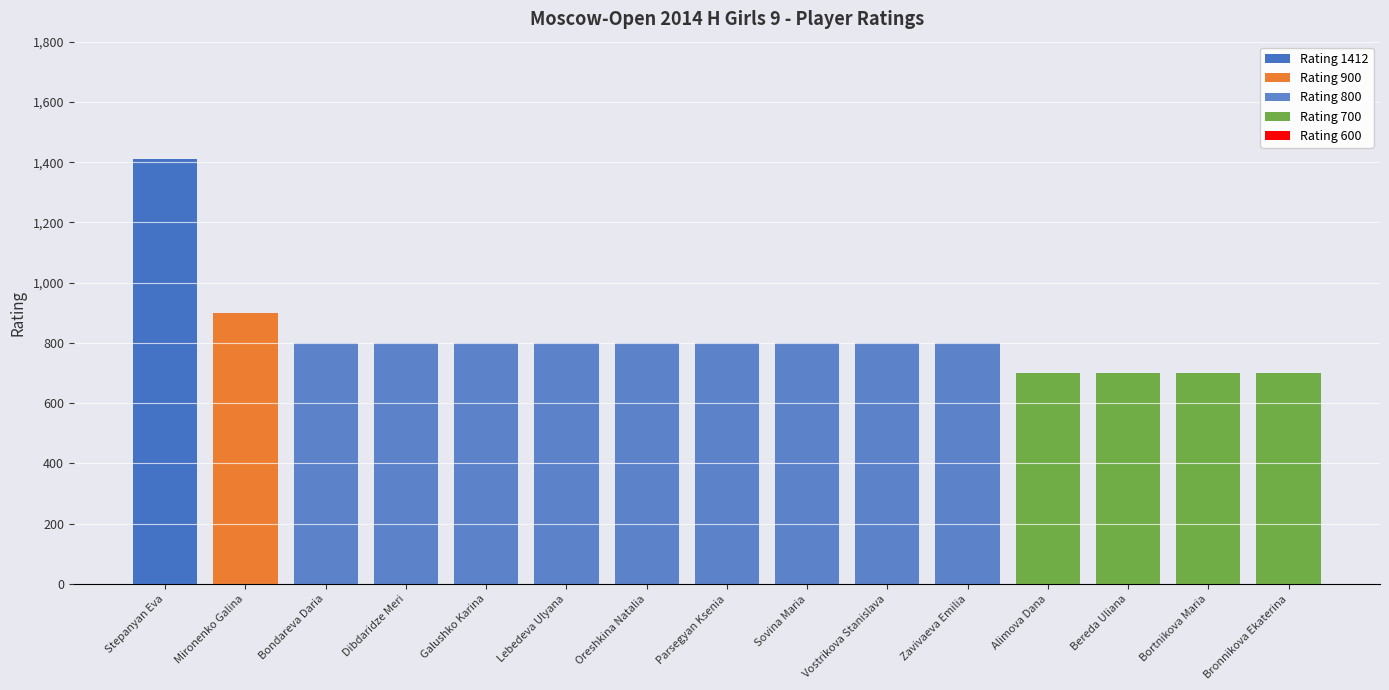

How many values in the Rating 1412 series exceed 0?

1